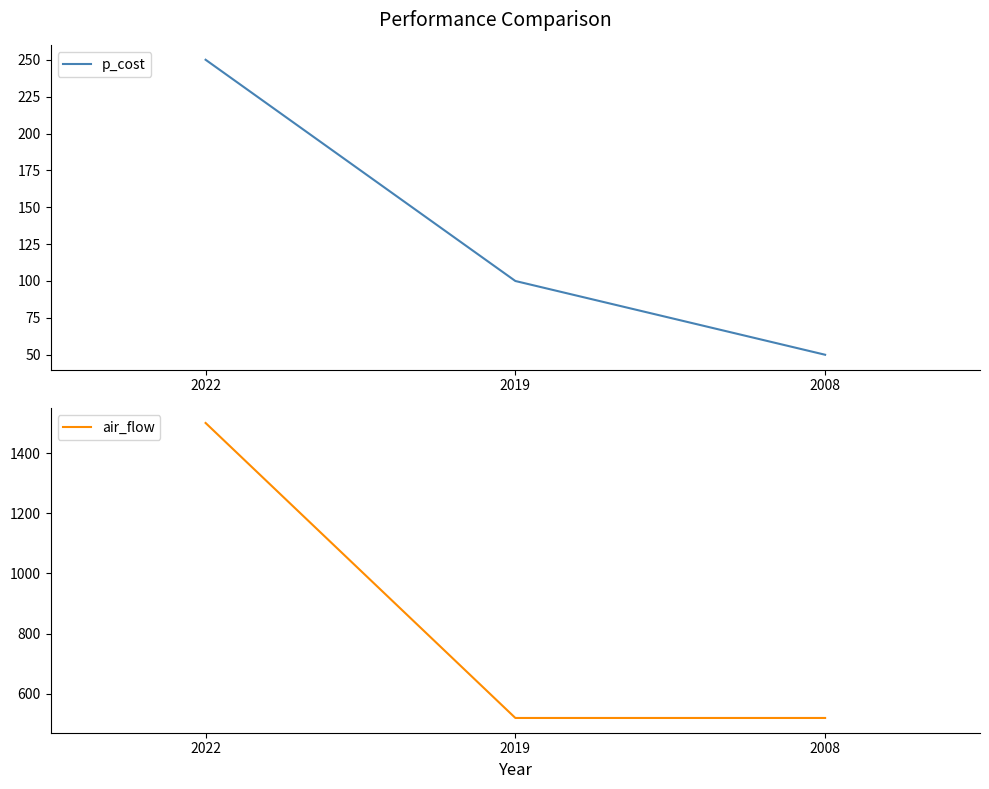

Reading right to left, transcribe all the data shown in this chart.

p_cost: 50	100	250
air_flow: 520	520	1500